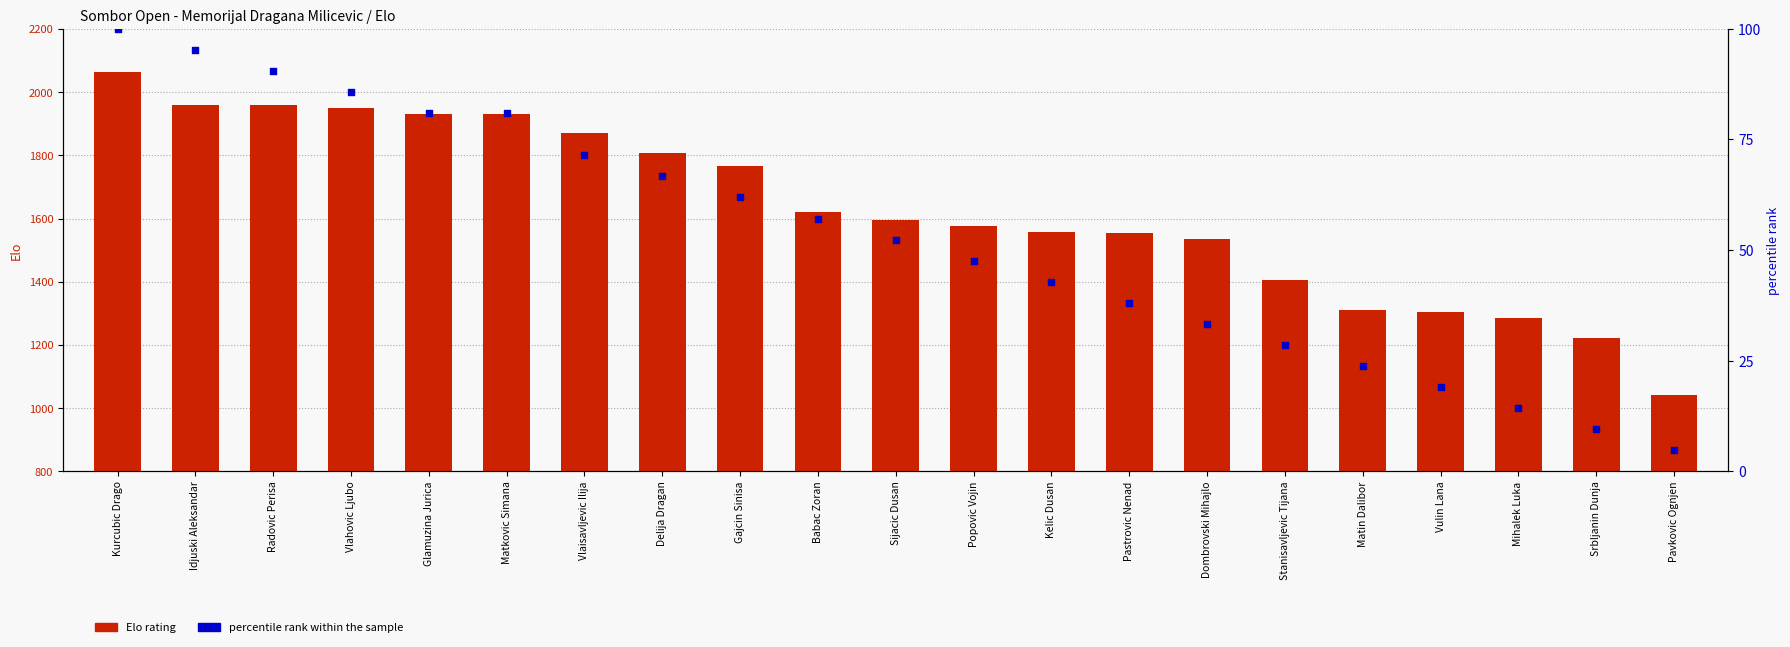

Which series contains the lowest Y value?

percentile rank within the sample